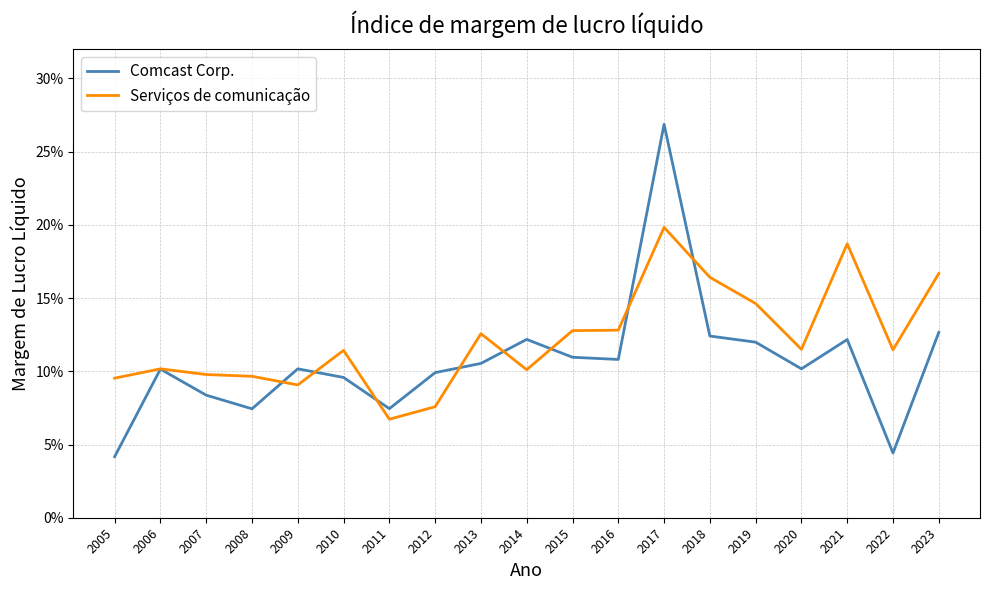

True or false: Comcast Corp. and Serviços de comunicação cross at least once.

True